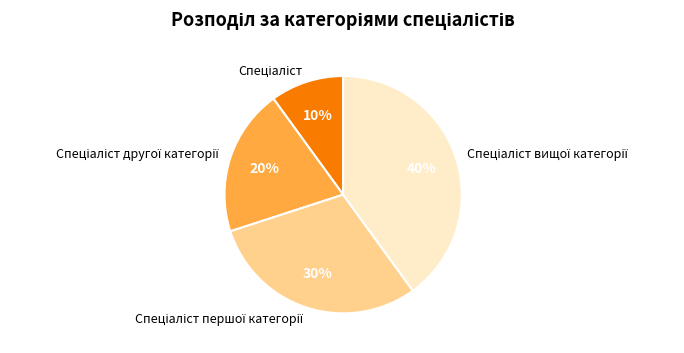

Is there a majority slice in this chart?

No